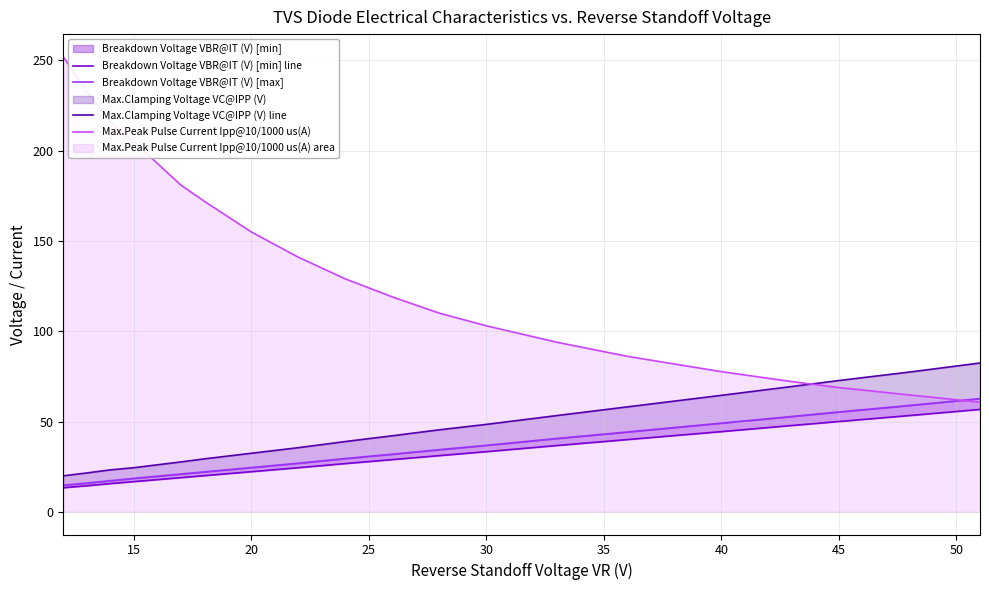

Reading left to right, what are all the values shown in this chart?

Breakdown Voltage VBR@IT (V) [min] line: 13.3	14.4	15.6	16.7	17.8	18.9	20.0	22.2	24.4	26.7	28.9	31.1	33.3	36.7	40.0	44.4	47.8	50.0	53.3	56.7
Breakdown Voltage VBR@IT (V) [max]: 14.7	15.9	17.2	18.5	19.7	20.9	22.1	24.5	26.9	29.5	31.9	34.4	36.8	40.6	44.2	49.1	52.8	55.3	58.9	62.7
Max.Clamping Voltage VC@IPP (V) line: 19.9	21.5	23.2	24.4	26.0	27.6	29.3	32.4	35.5	38.9	42.1	45.4	48.4	53.3	58.1	64.5	69.4	72.7	77.4	82.4
Max.Peak Pulse Current Ipp@10/1000 us(A): 252.0	233.0	216.0	205.0	193.0	181.0	172.0	155.0	141.0	129.0	119.0	110.0	103.0	93.9	86.1	77.6	72.1	68.8	64.7	60.7